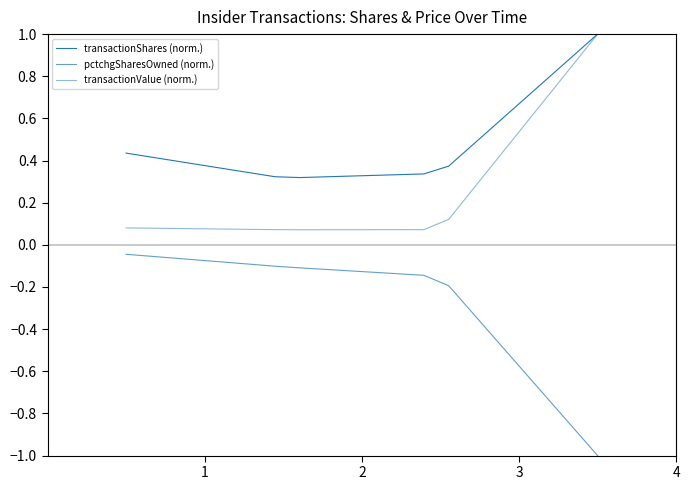

How many lines are shown in the chart?

3